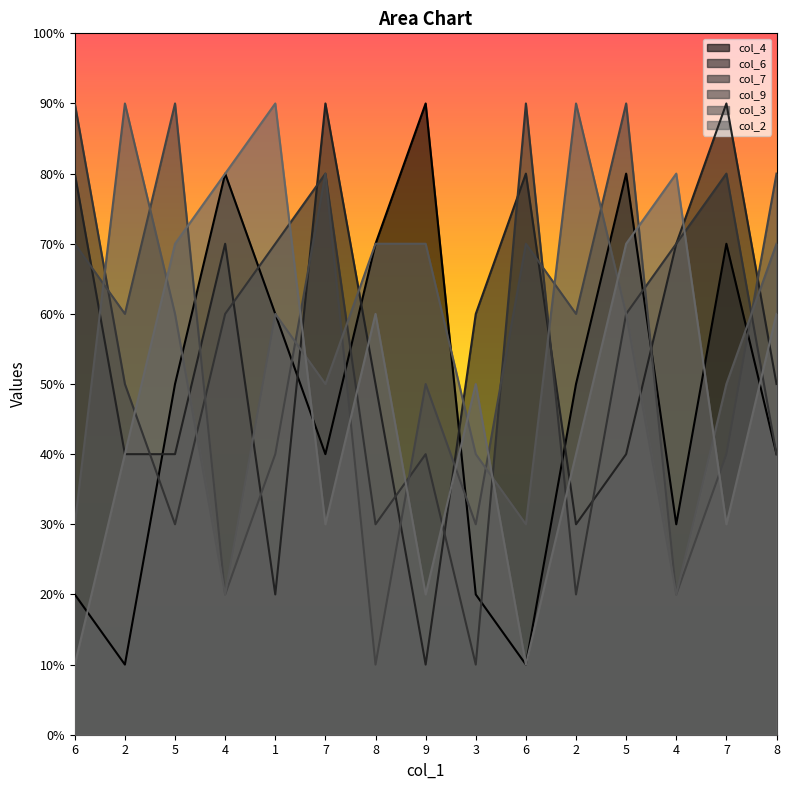

At which category does the chart reach its peak across all series?

9